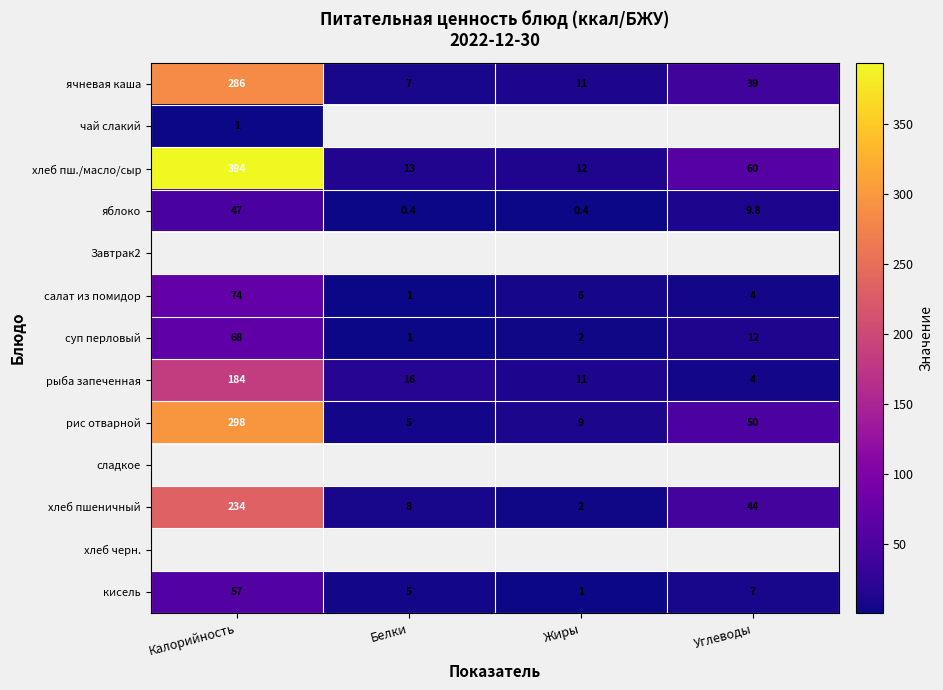

Rank the categories by рыба запеченная value from highest to lowest.

Калорийность, Белки, Жиры, Углеводы